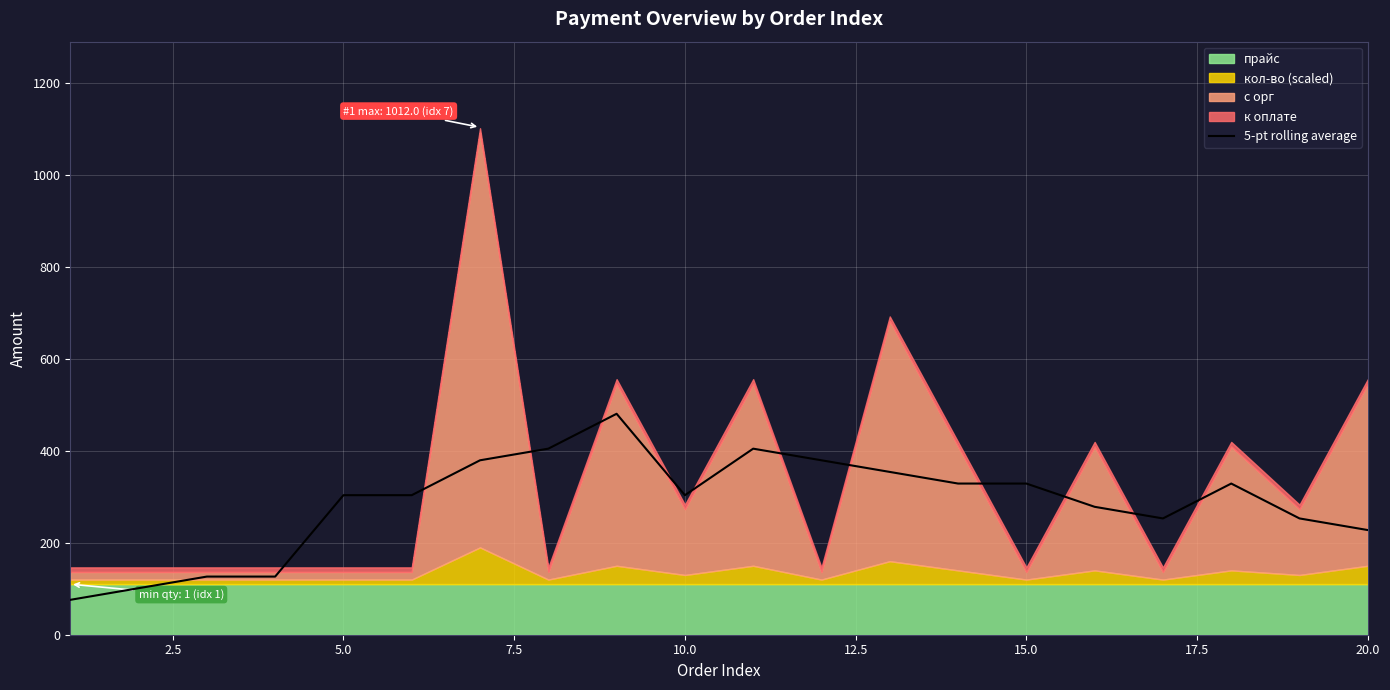

What is the maximum value for 5-pt rolling average?

480.7